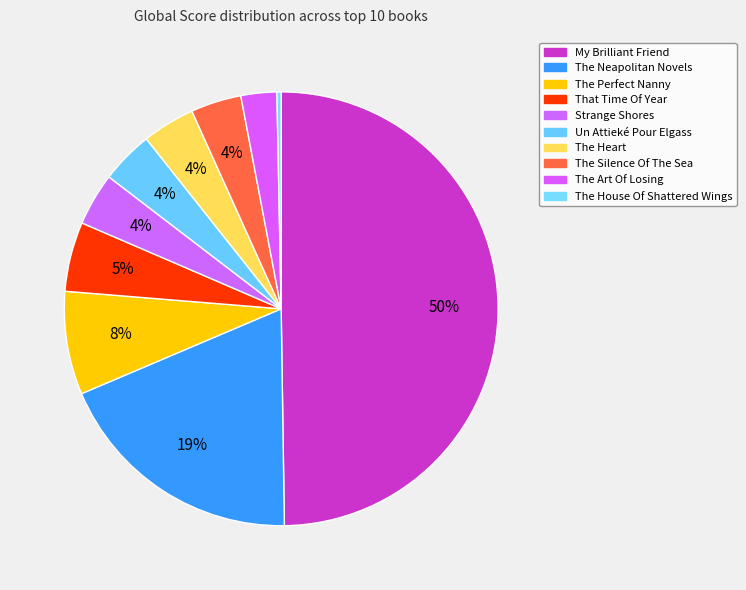

Is The Perfect Nanny the majority of the pie?

No